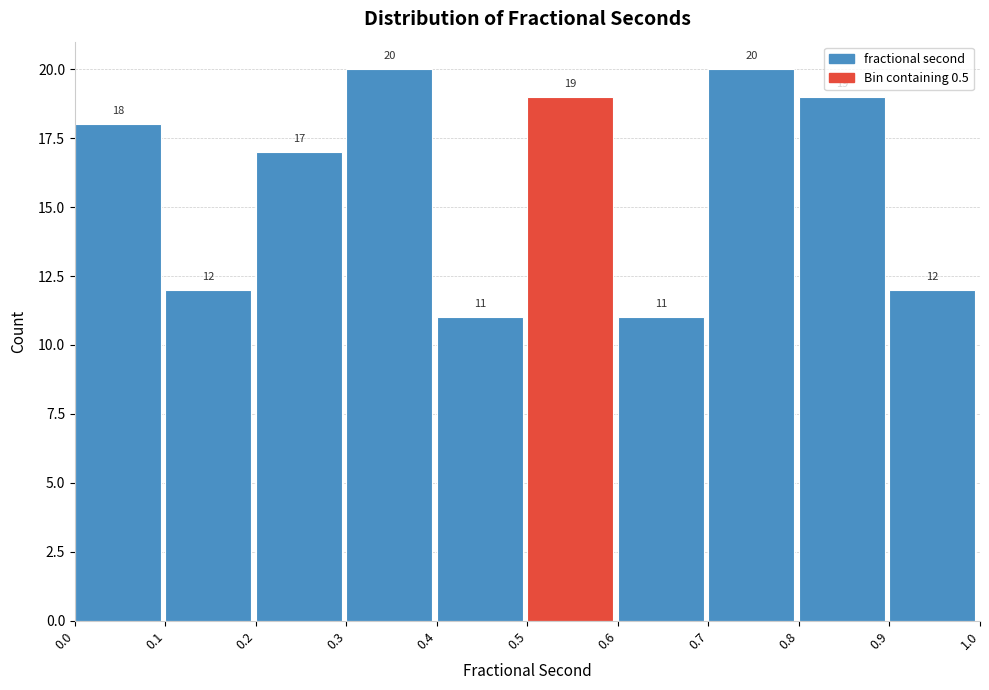

What is the height of the bar covering 0.6 to 0.7 on the x-axis?

11